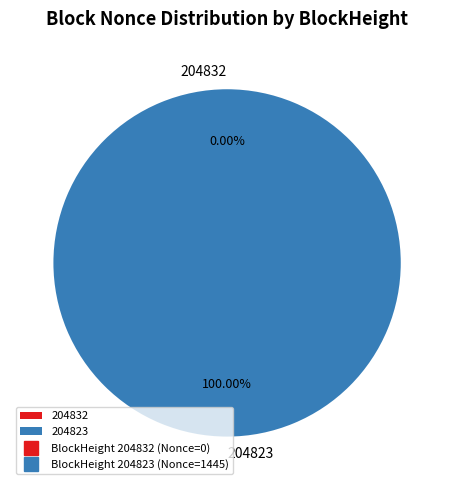

Count the number of slices in the pie.

2